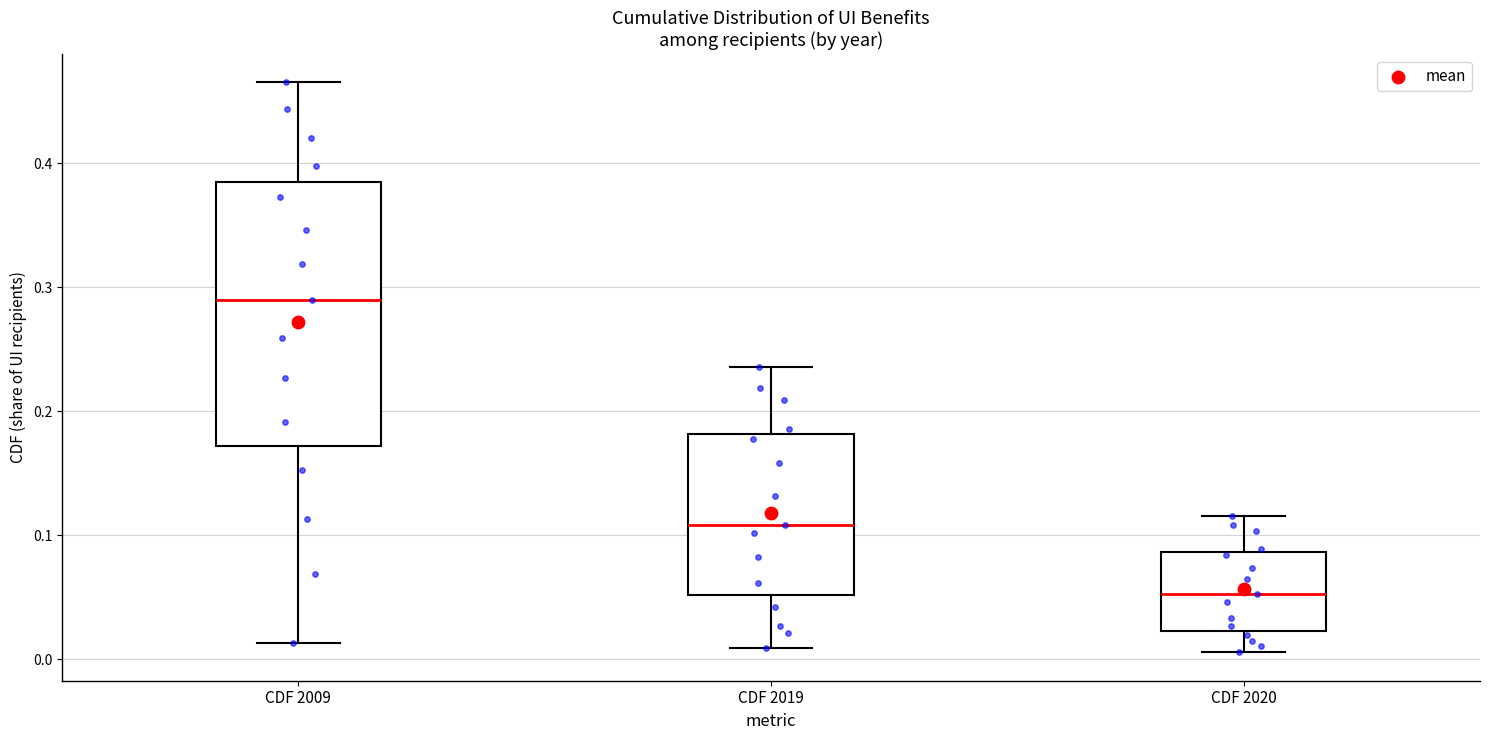

Reading left to right, read every box against the y-axis: the position of its median line, the range the box covers, and the ends of its whiskers. The values are not printed on the chart, so give them approximately, as read against the axis.

CDF 2009: median 0.29, box 0.17 to 0.39, whiskers 0.01 to 0.47
CDF 2019: median 0.11, box 0.05 to 0.18, whiskers 0.01 to 0.24
CDF 2020: median 0.05, box 0.02 to 0.09, whiskers 0.01 to 0.12